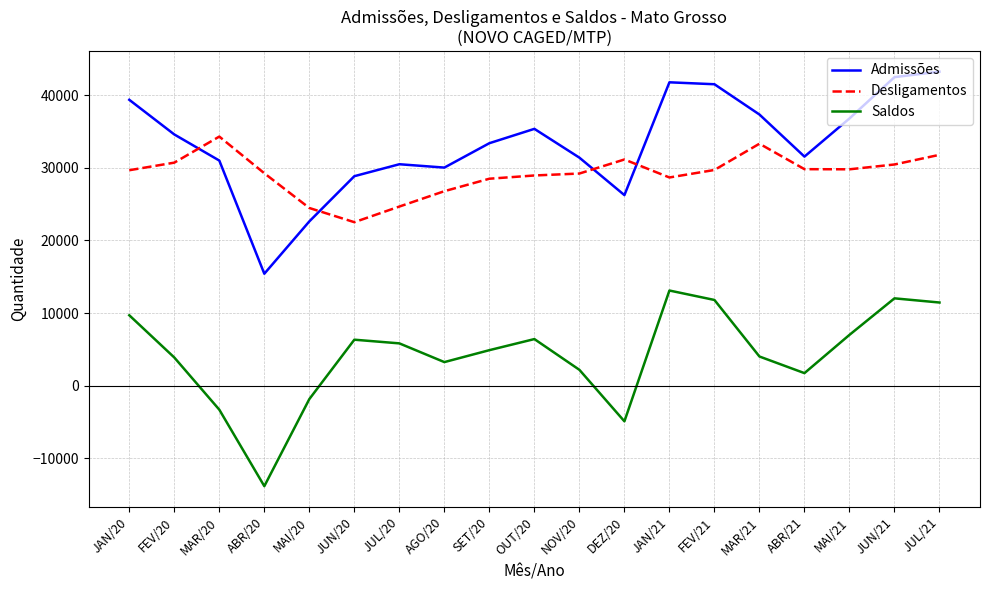

Does the chart display data point markers on the line(s)?

No